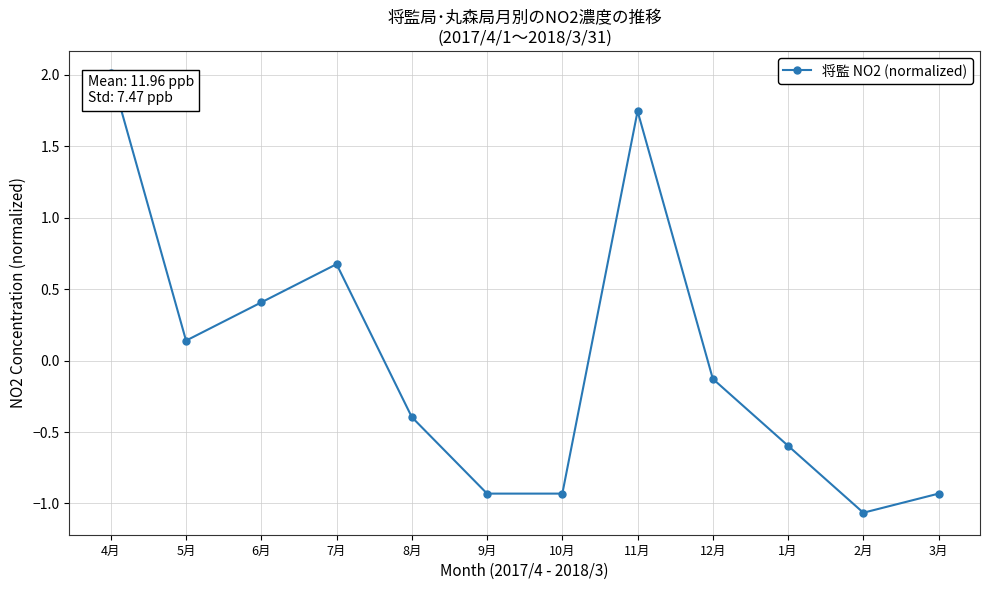

What is the greatest value displayed?

2.0